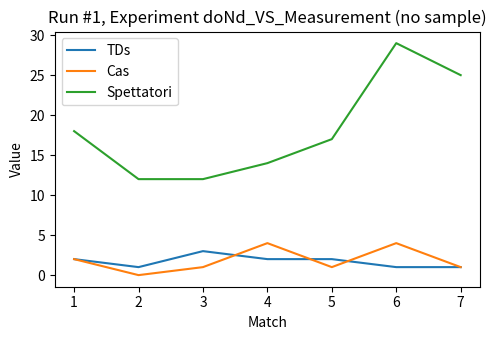

What is the spread (max minus min) of values at 6?

28